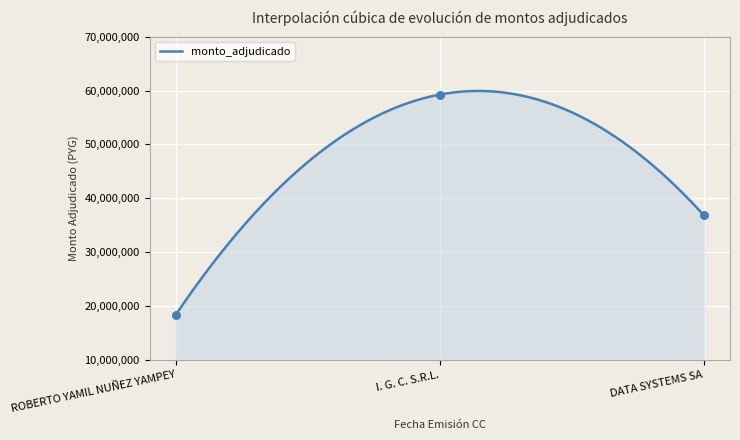

What is the minimum value for monto_adjudicado?

18450000.0